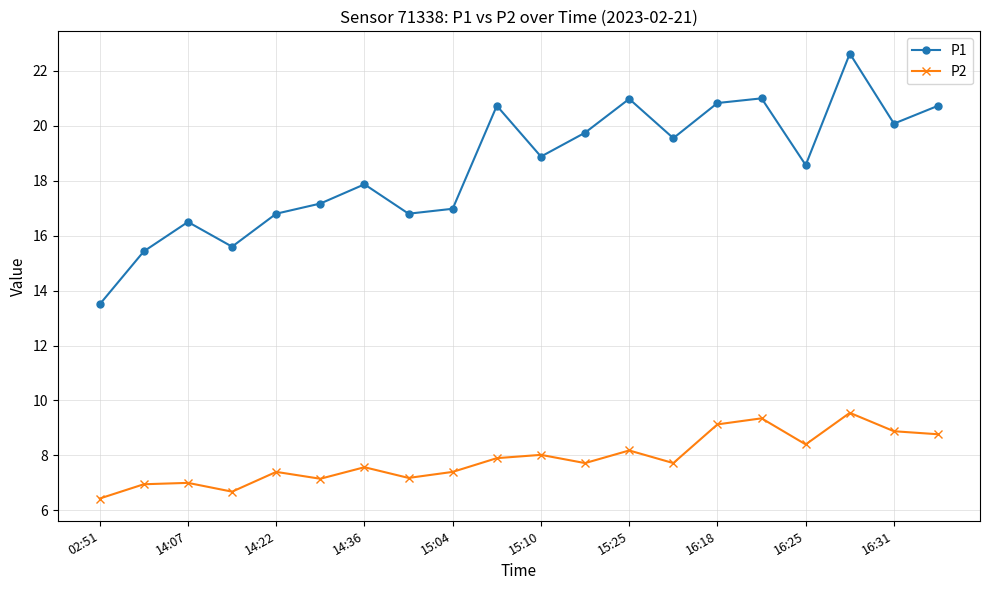

List the series in order of their overall mean, lowest first.

P2, P1